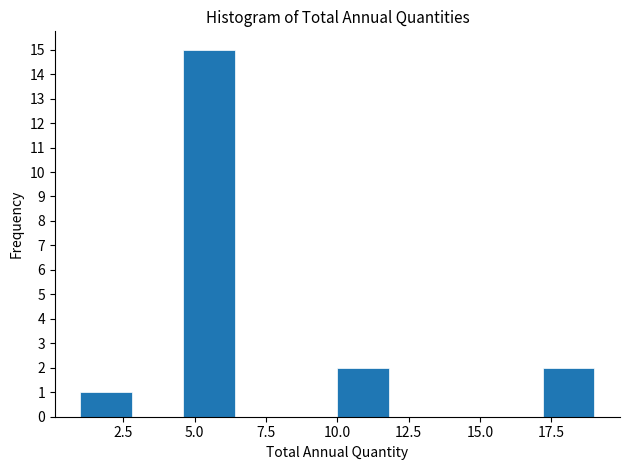

Around what value on the x-axis is the tallest bar? Give the approximate position of its centre, as read against the axis.

5.5